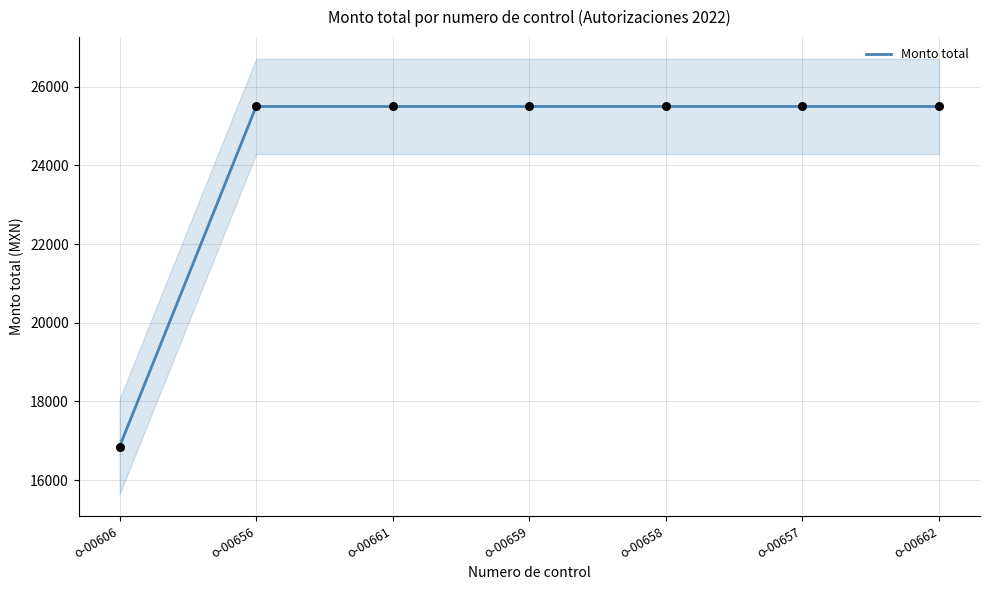

Which has a higher value, o-00661 or o-00659?

o-00661